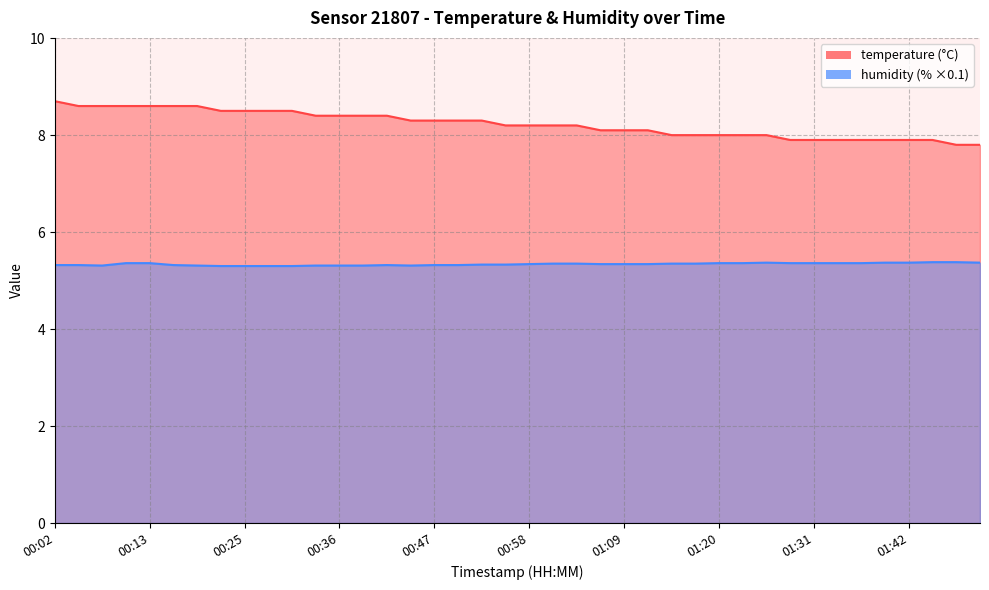

True or false: temperature has more than 0 points higher than both neighbors.

False